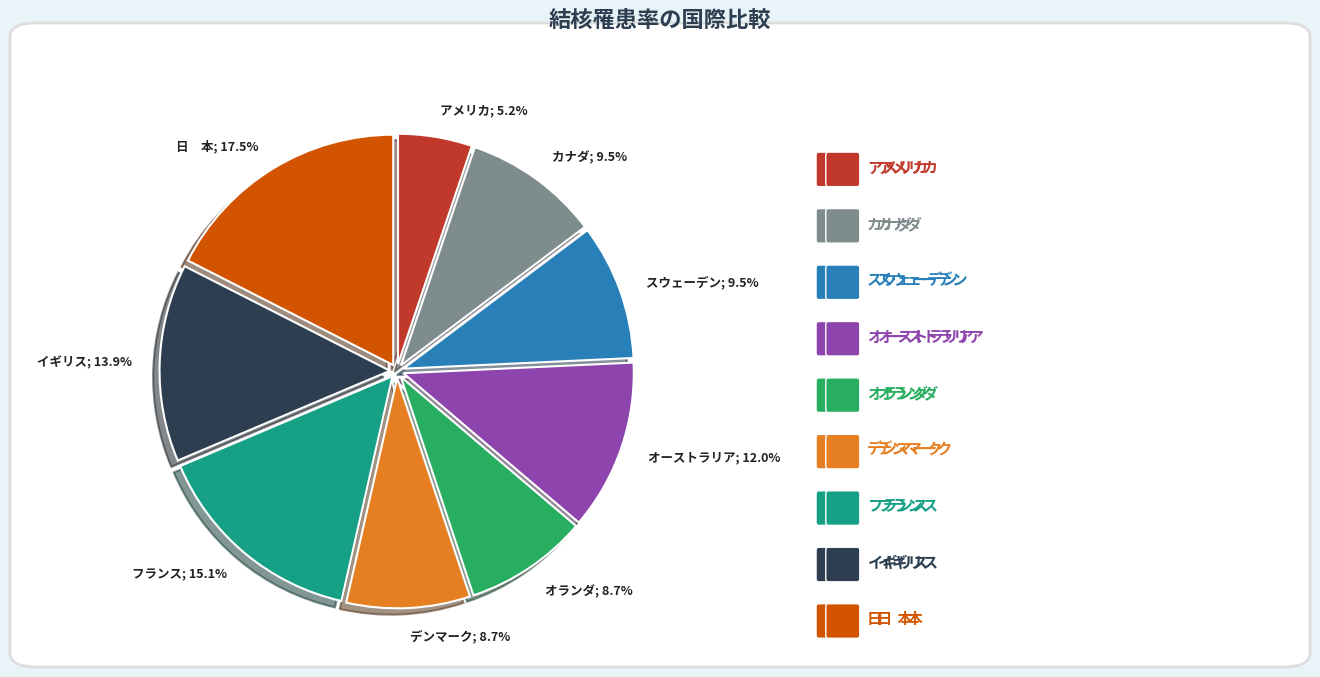

What percentage is NOT represented by カナダ; 9.5%?

90.5%